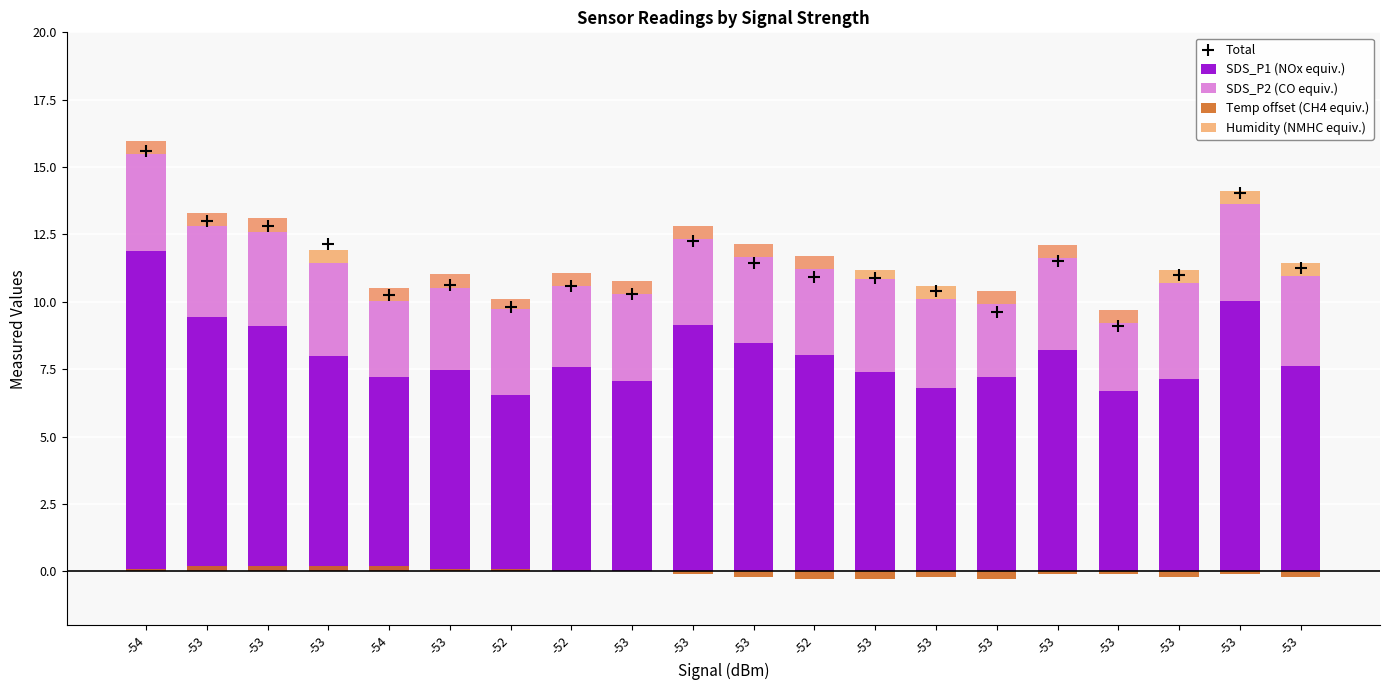

Is the value of SDS_P2 (CO equiv.) at -53 greater than the value of Humidity (NMHC equiv.) at -53?

Yes